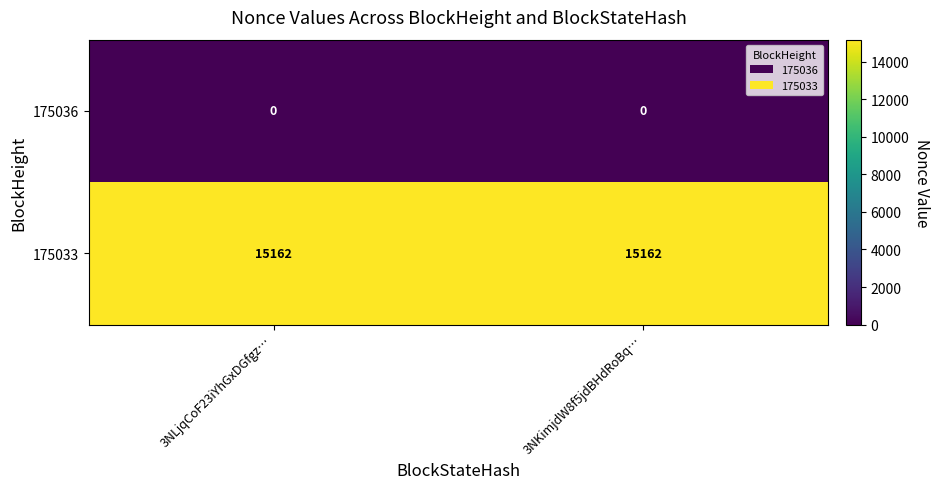

What is the spread (max minus min) of values at 3NKimjdW8f5jdBHdRoBq…?

15162